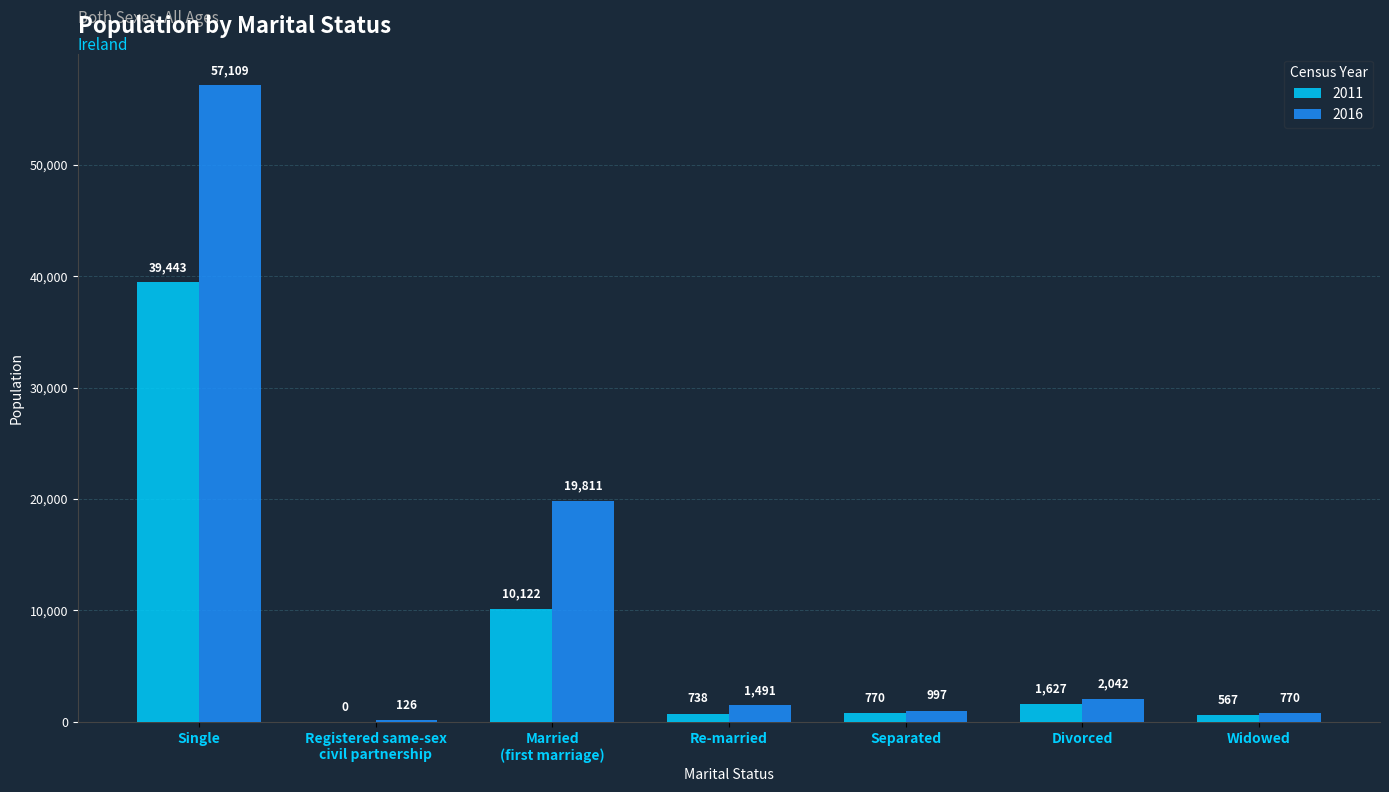

Is it true that 2011 equals 567 at Widowed?

True